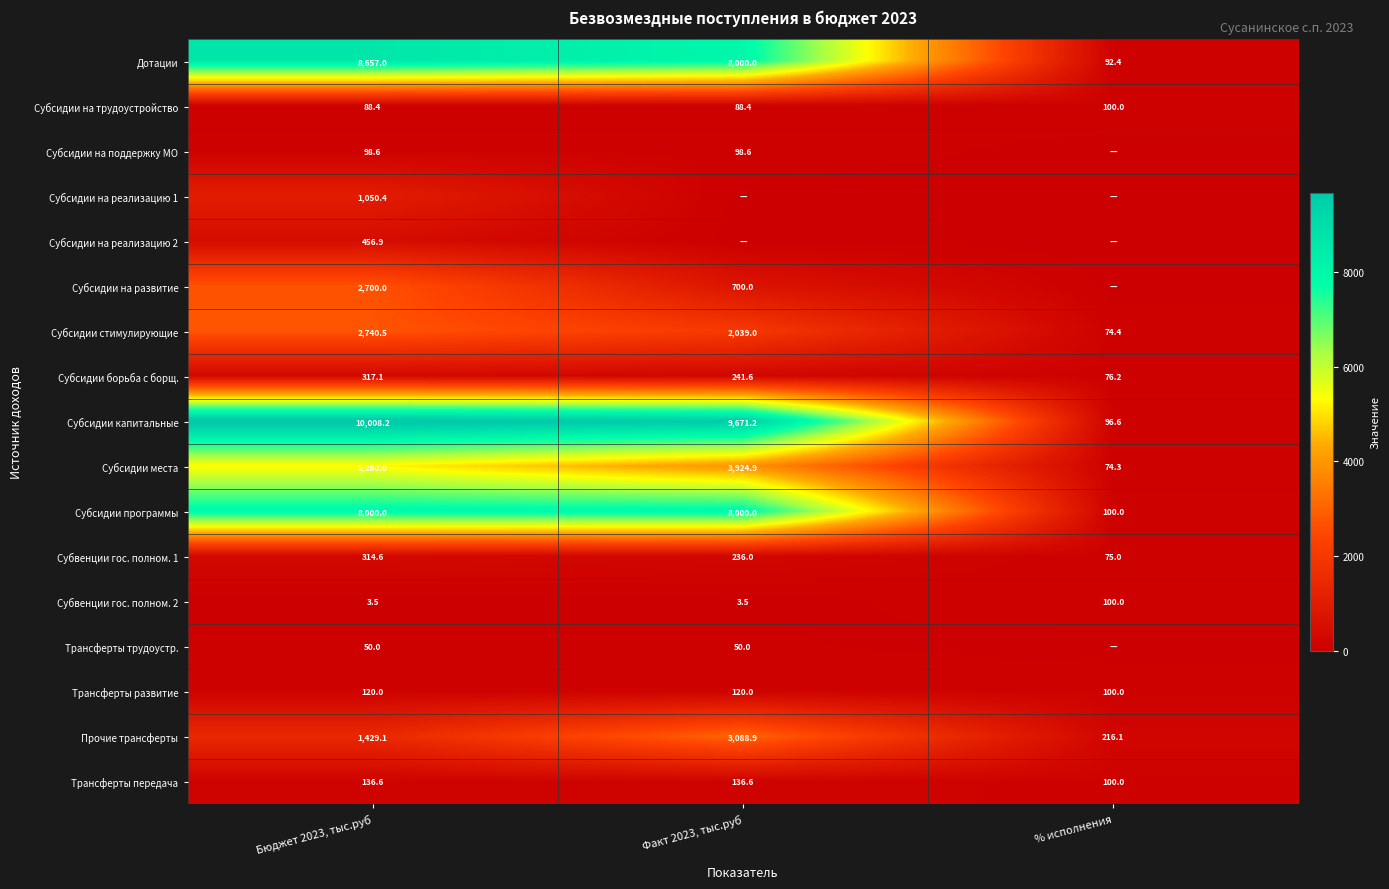

What is the highest value of the Субвенции гос. полном. 2 series?

100.0